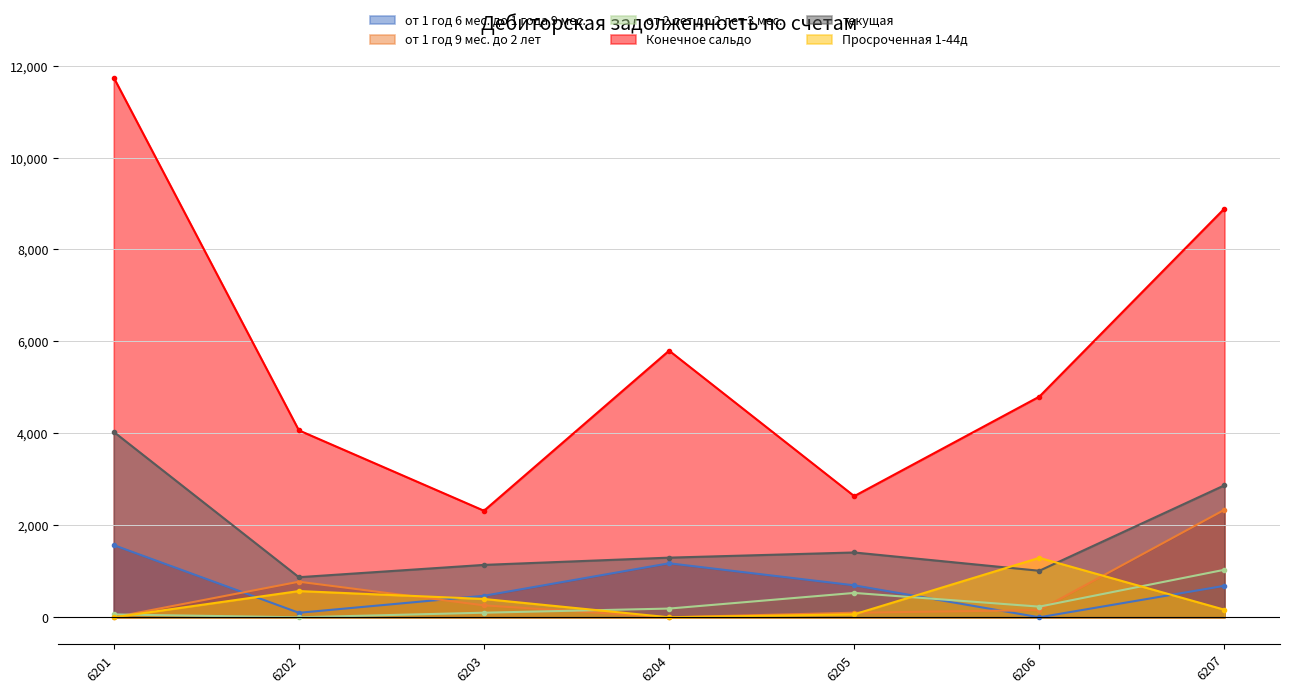

Reading left to right, extract all data points from this chart.

от 1 год 6 мес. до 1 года 9 мес.: 6201=1570.0	6202=98.2	6203=468.0	6204=1174.8	6205=695.0	6206=0.0	6207=685.0
от 1 год 9 мес. до 2 лет: 6201=0.0	6202=774.0	6203=260.0	6204=0.0	6205=100.0	6206=156.0	6207=2339.0
от 2 лет до 2 лет 3 мес.: 6201=62.5	6202=0.0	6203=100.0	6204=190.0	6205=530.0	6206=232.2	6207=1034.0
Конечное сальдо: 6201=11738.1	6202=4066.2	6203=2317.4	6204=5799.6	6205=2635.3	6206=4799.8	6207=8890.9
текущая: 6201=4032.3	6202=872.2	6203=1140.0	6204=1297.6	6205=1410.0	6206=1012.2	6207=2871.0
Просроченная 1-44д: 6201=0.0	6202=570.7	6203=398.6	6204=0.0	6205=65.0	6206=1293.3	6207=164.7